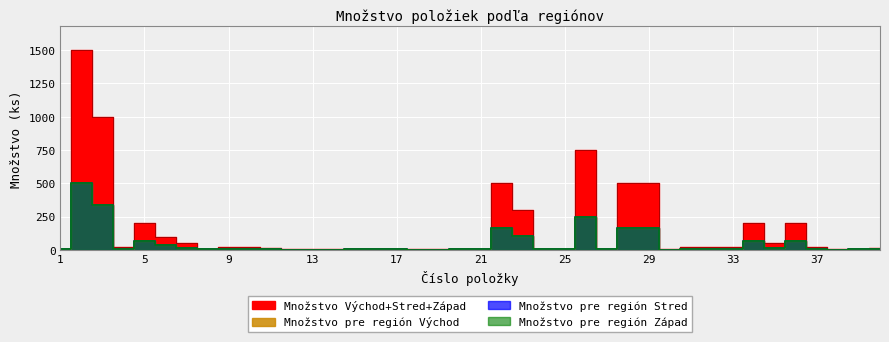

What is the minimum value shown in the chart?

1